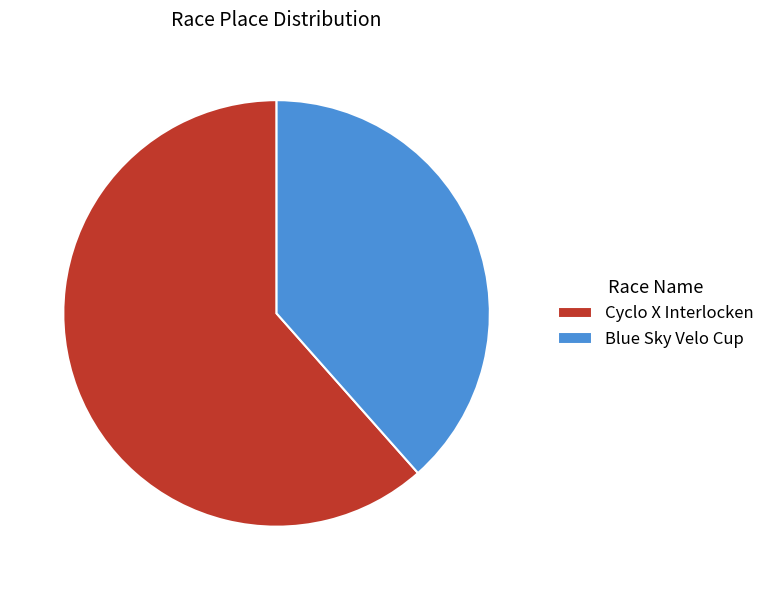

Do Blue Sky Velo Cup and Cyclo X Interlocken together represent more than half of the pie?

Yes